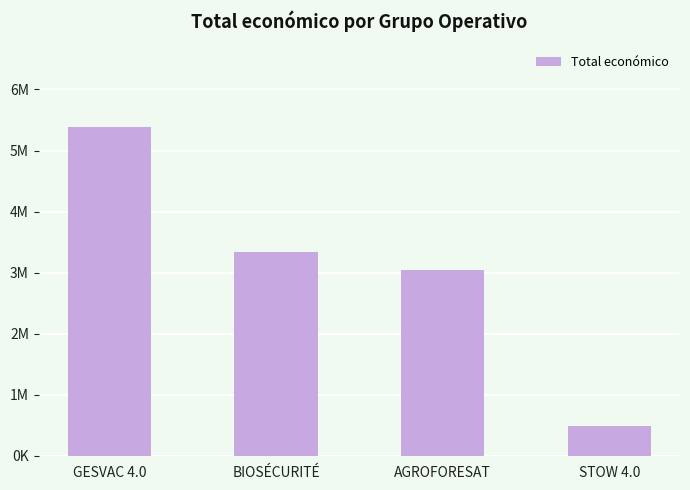

Where is the data nearest to the value 2942427?

AGROFORESAT